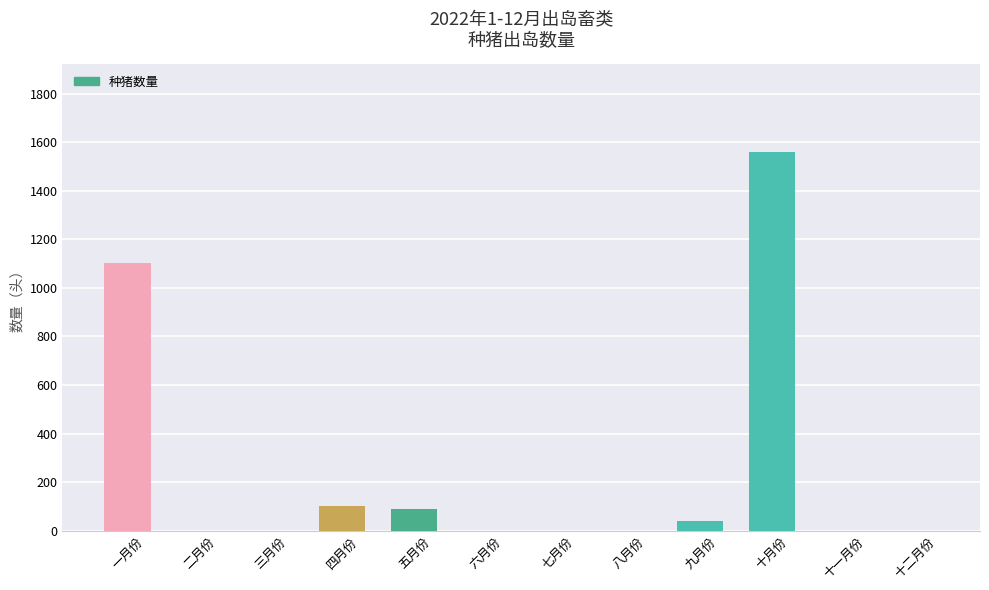

Reading right to left, transcribe all the data shown in this chart.

0	0	1560	40	0	0	0	90	100	0	0	1104